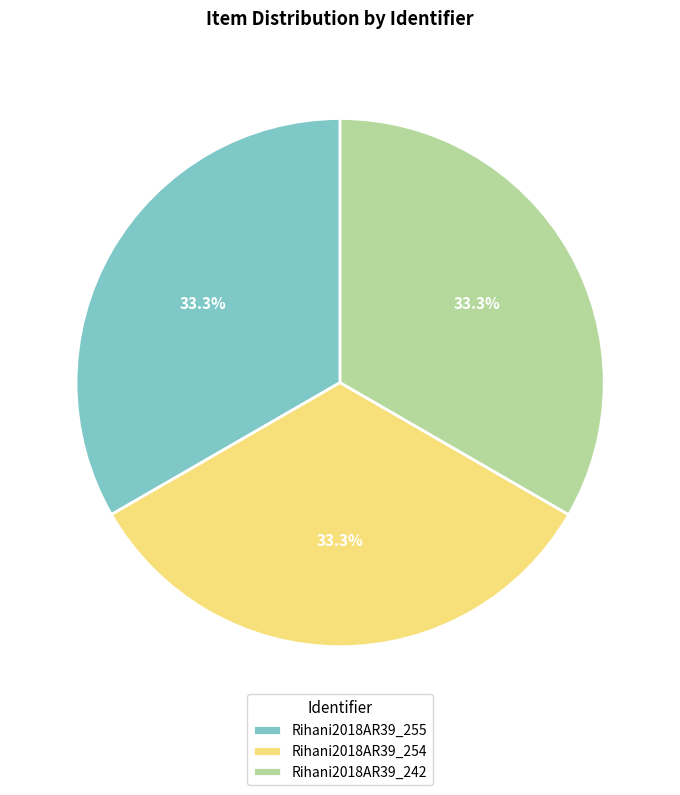

To the nearest percent, what is the combined percentage of Rihani2018AR39_255 and Rihani2018AR39_254?

67%